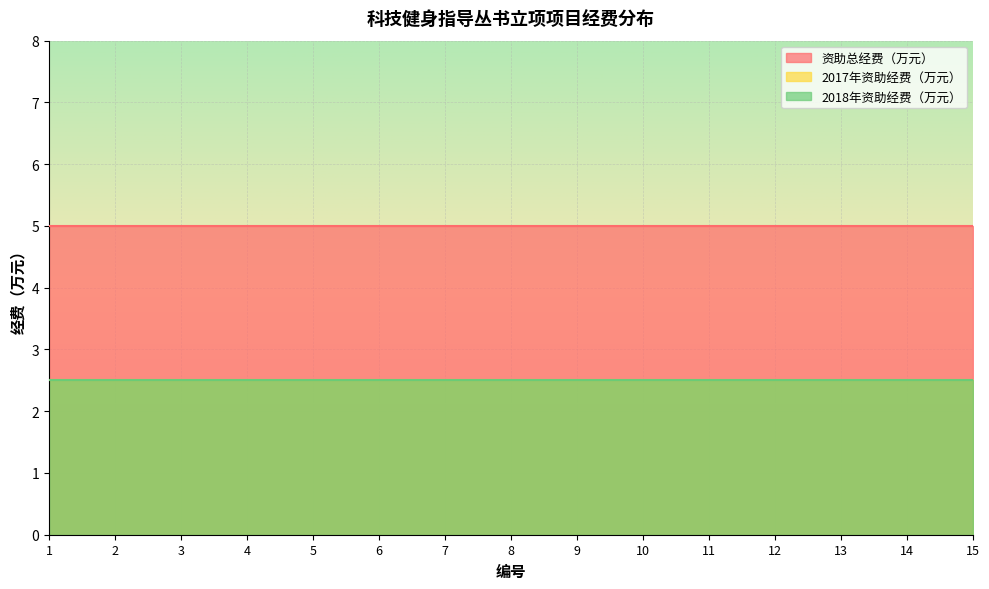

Which series has the largest total across all categories?

资助总经费（万元）